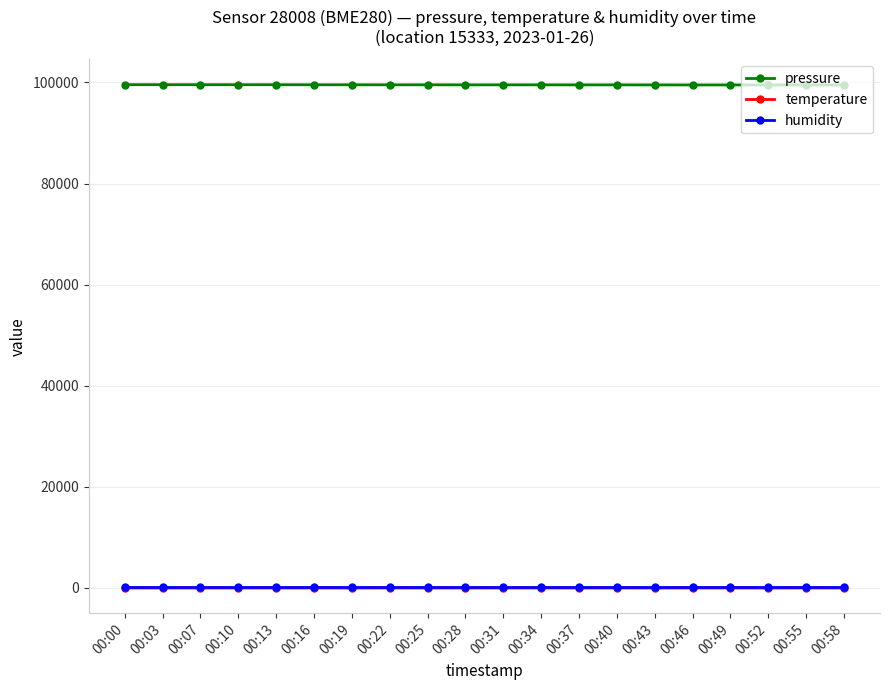

True or false: pressure has more than 0 points higher than both neighbors.

True